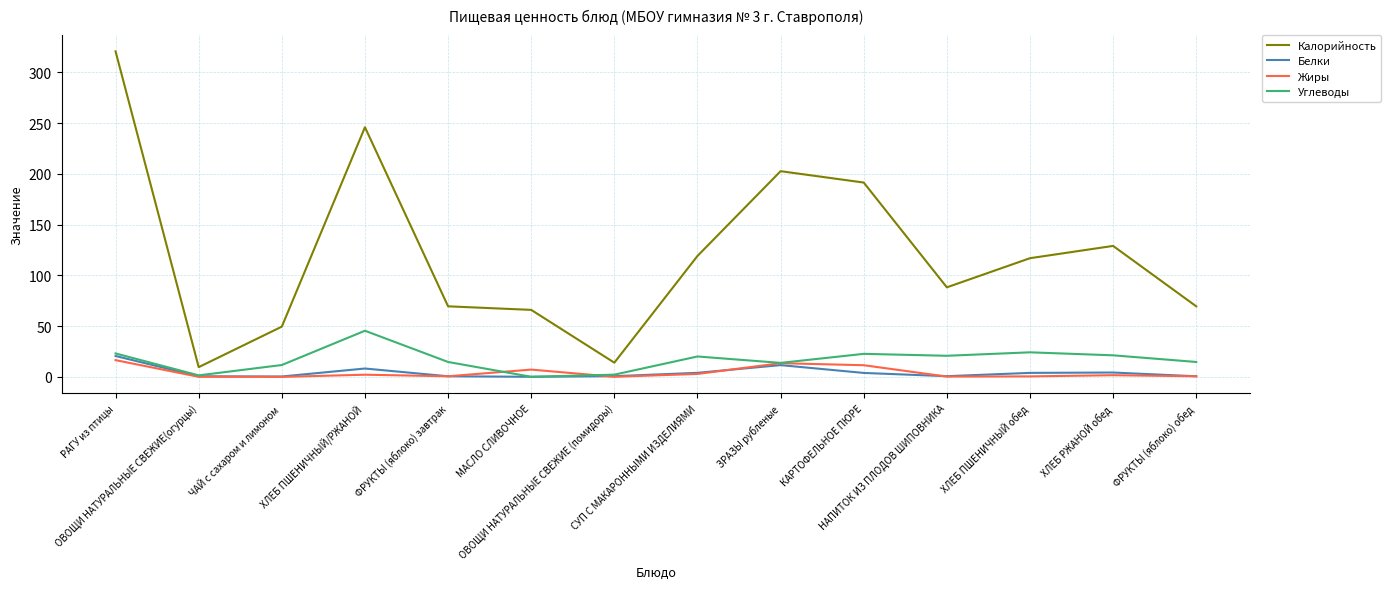

How many lines are shown in the chart?

4